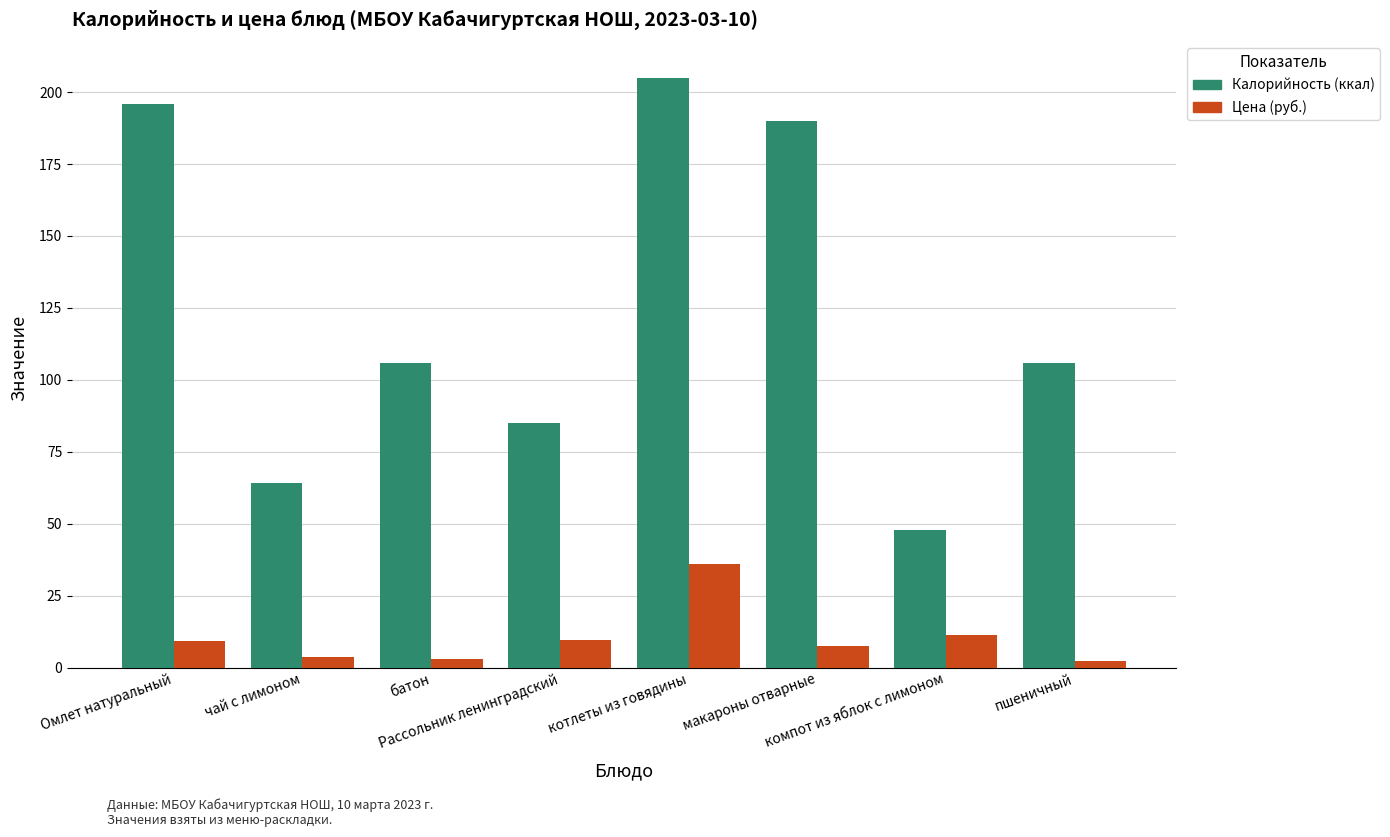

What is the greatest value displayed?

205.0